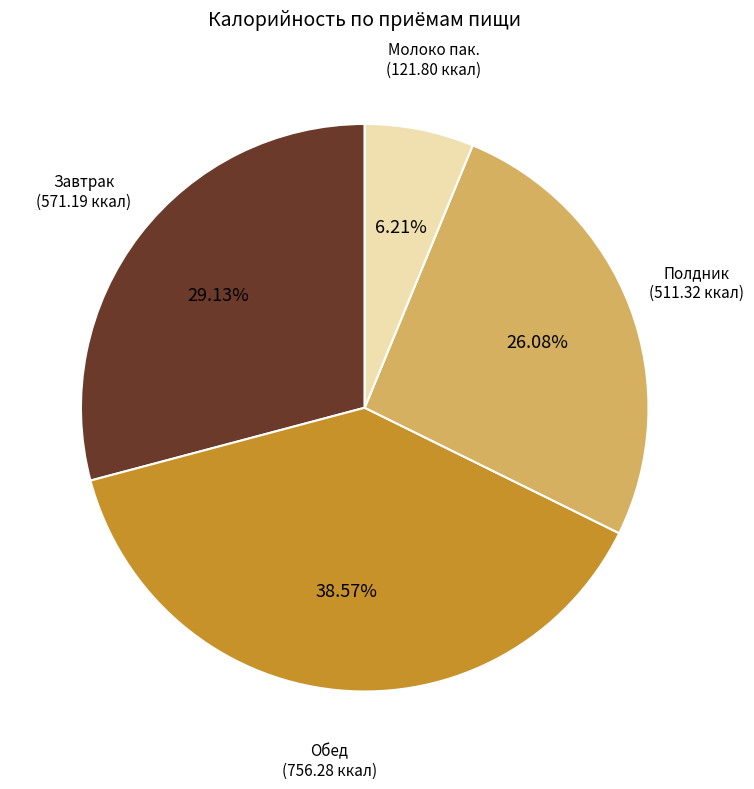

Is there a majority slice in this chart?

No